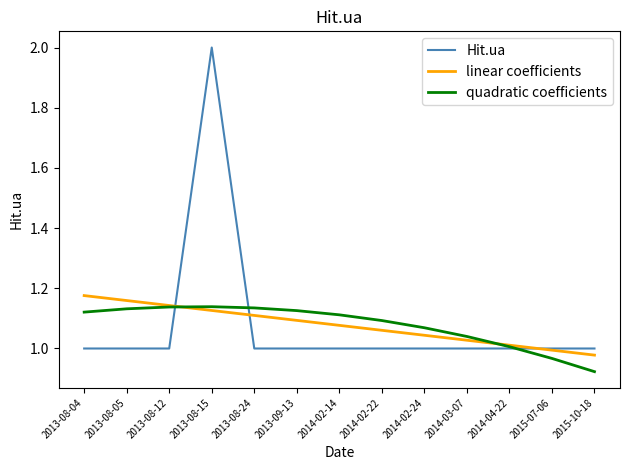

The value of Hit.ua at 2013-09-13 is 1.0. True or false?

True